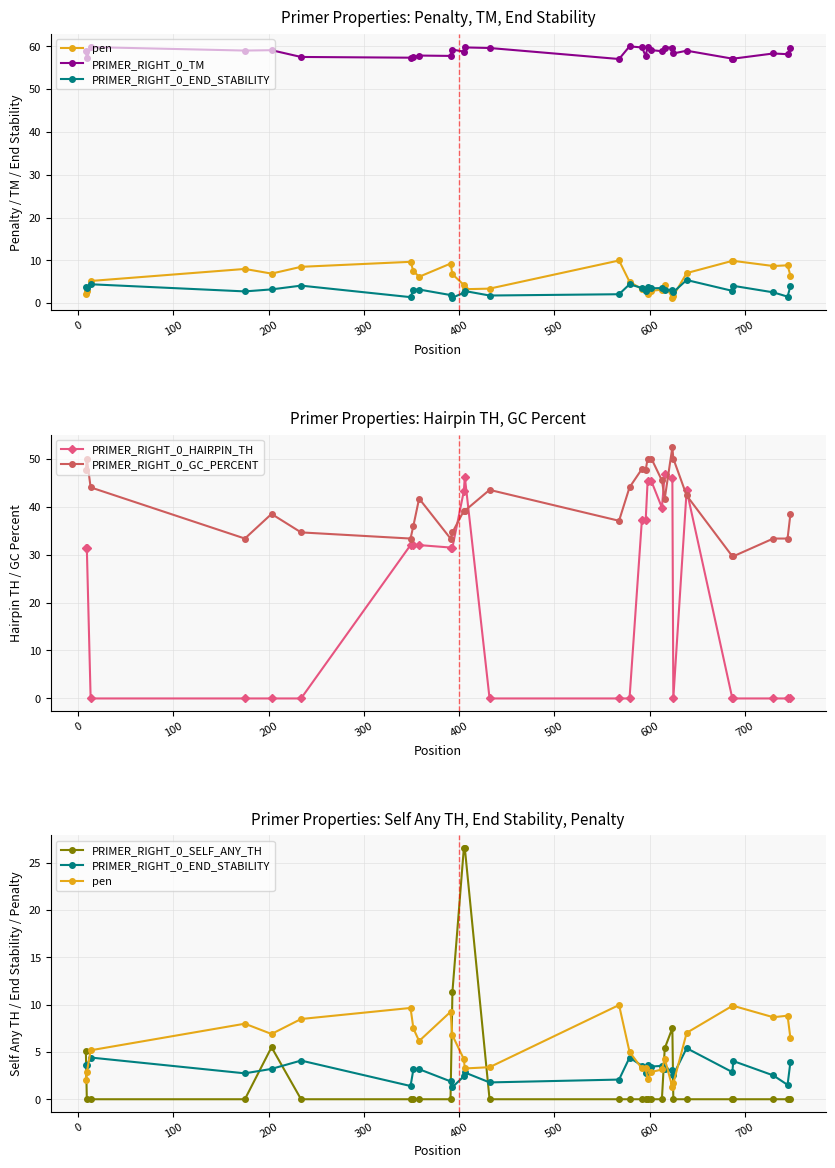

True or false: PRIMER_RIGHT_0_SELF_ANY_TH has more than 0 interior local peaks.

True